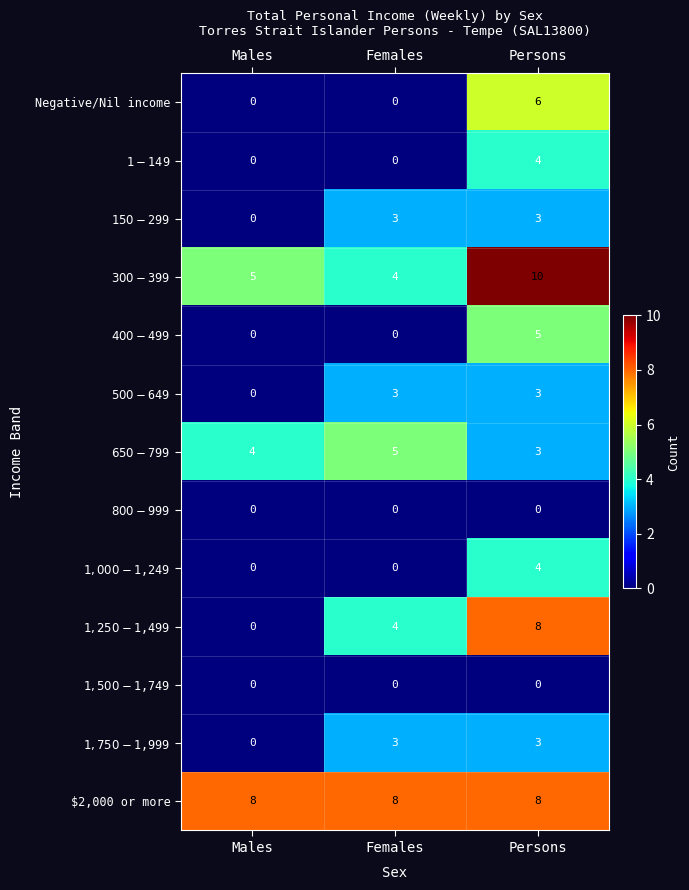

Which label corresponds to the largest value in the chart?

Persons